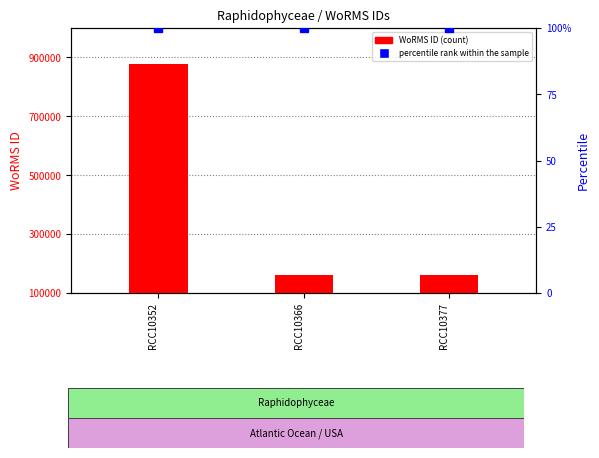

How many distinct data groups are displayed?

2